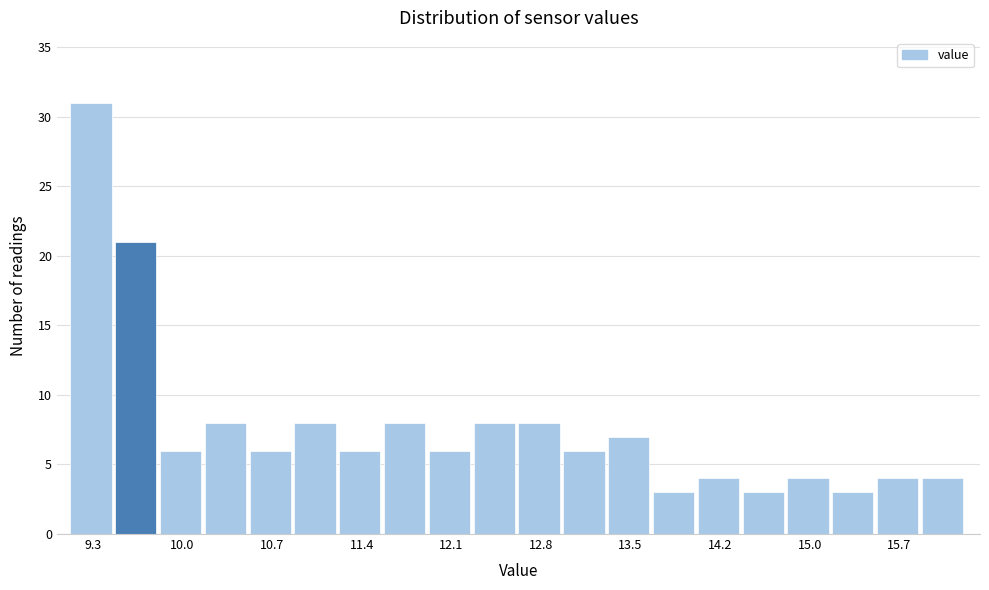

Read against the x-axis, roughly where is the centre of the tallest bar?

9.3